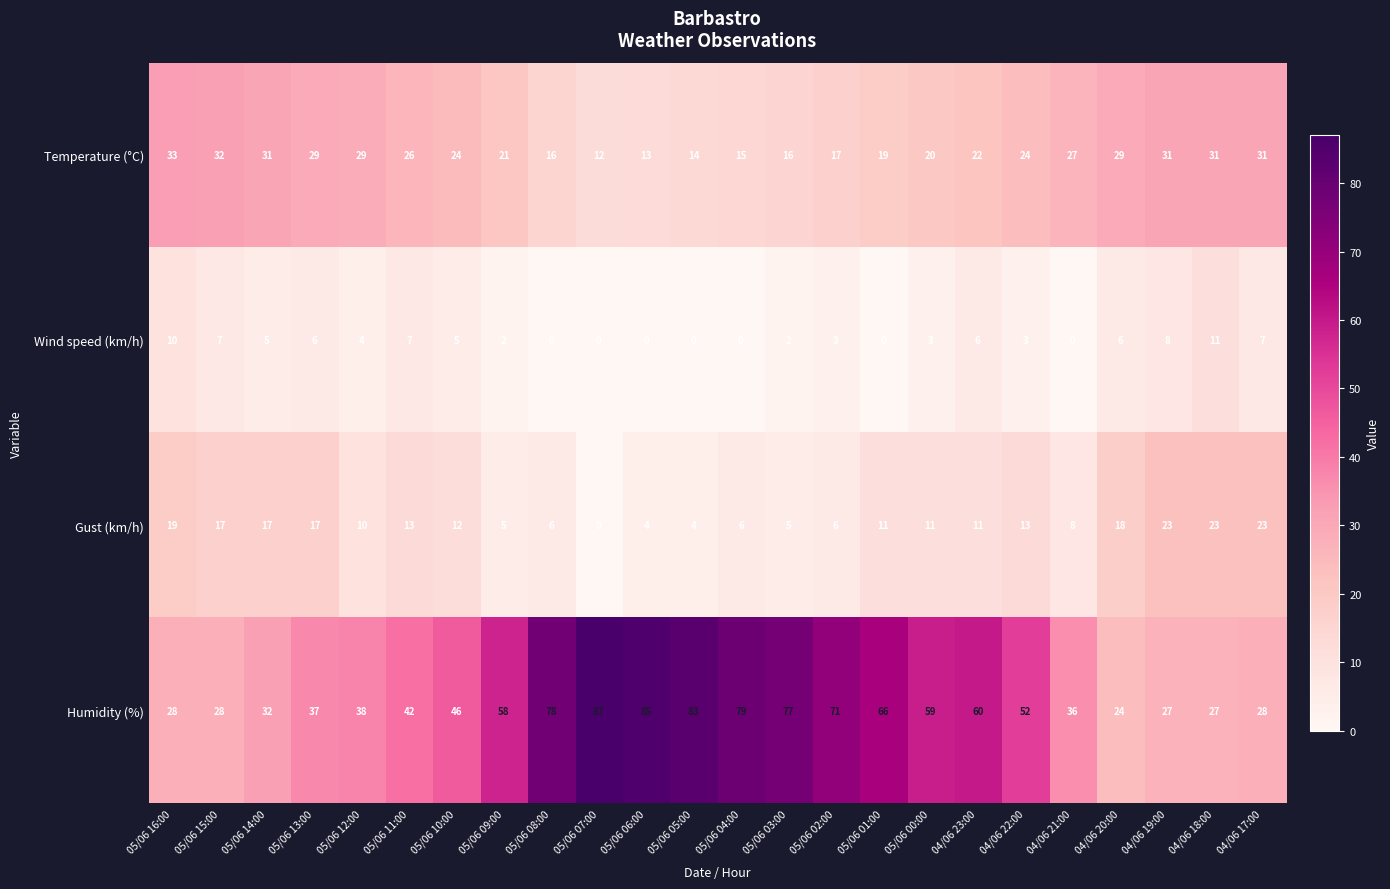

At which category is the sum across all series the highest?

05/06 06:00